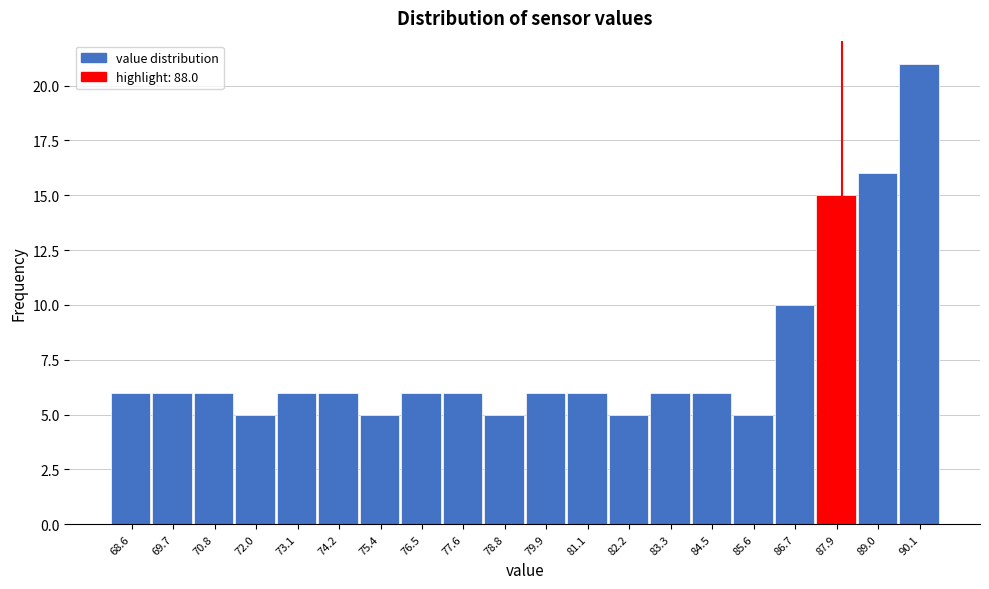

Reading left to right, transcribe this chart: for each bar, give the range it covers on the x-axis and its height. Neither the bar edges nor the heights are printed on the chart, so give them approximately, as read against the axes.

68.0 to 69.2: 6
69.2 to 70.2: 6
70.2 to 71.4: 6
71.4 to 72.6: 5
72.6 to 73.6: 6
73.6 to 74.8: 6
74.8 to 76.0: 5
76.0 to 77.0: 6
77.0 to 78.2: 6
78.2 to 79.4: 5
79.4 to 80.4: 6
80.4 to 81.6: 6
81.6 to 82.8: 5
82.8 to 83.8: 6
83.8 to 85.0: 6
85.0 to 86.2: 5
86.2 to 87.2: 10
87.2 to 88.4: 15
88.4 to 89.6: 16
89.6 to 90.8: 21